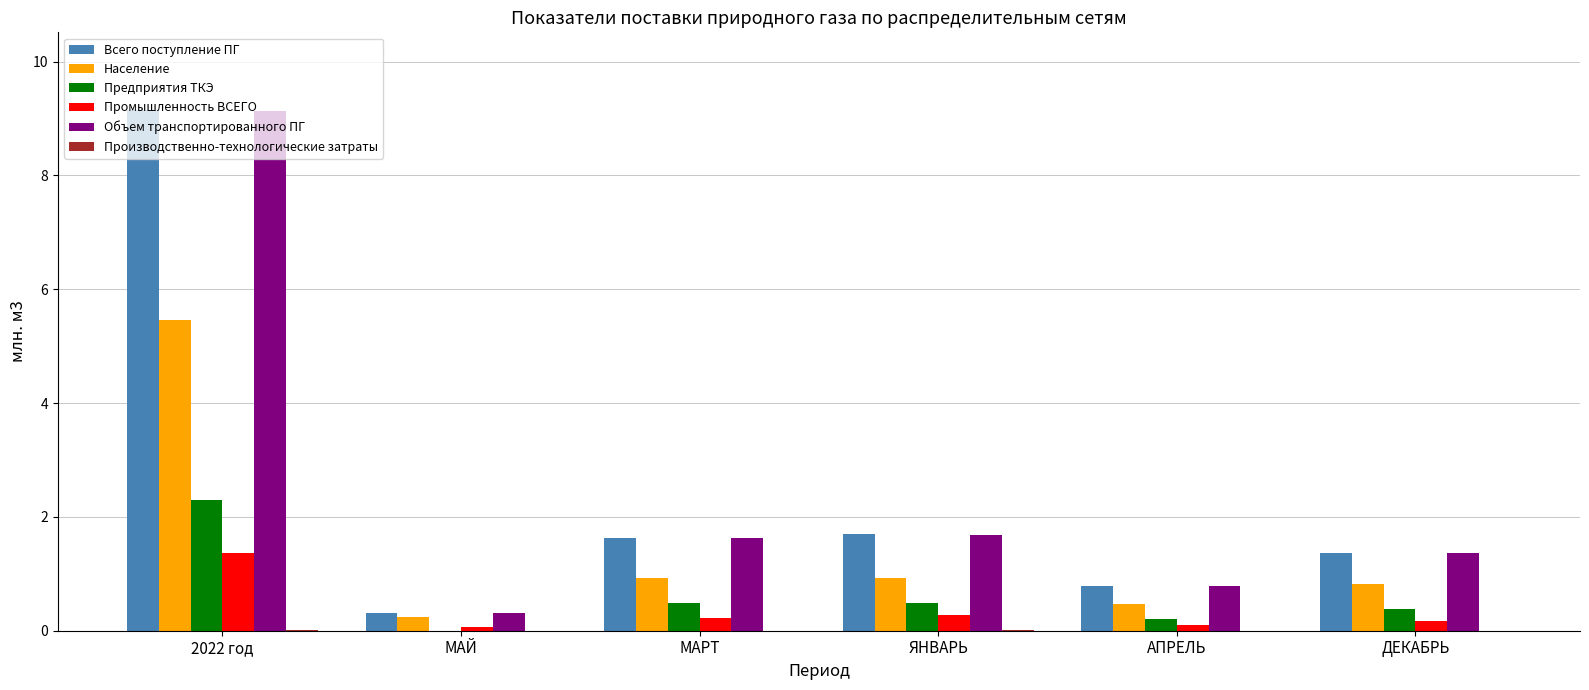

Is it true that Предприятия ТКЭ equals 0.5 at ЯНВАРЬ?

True